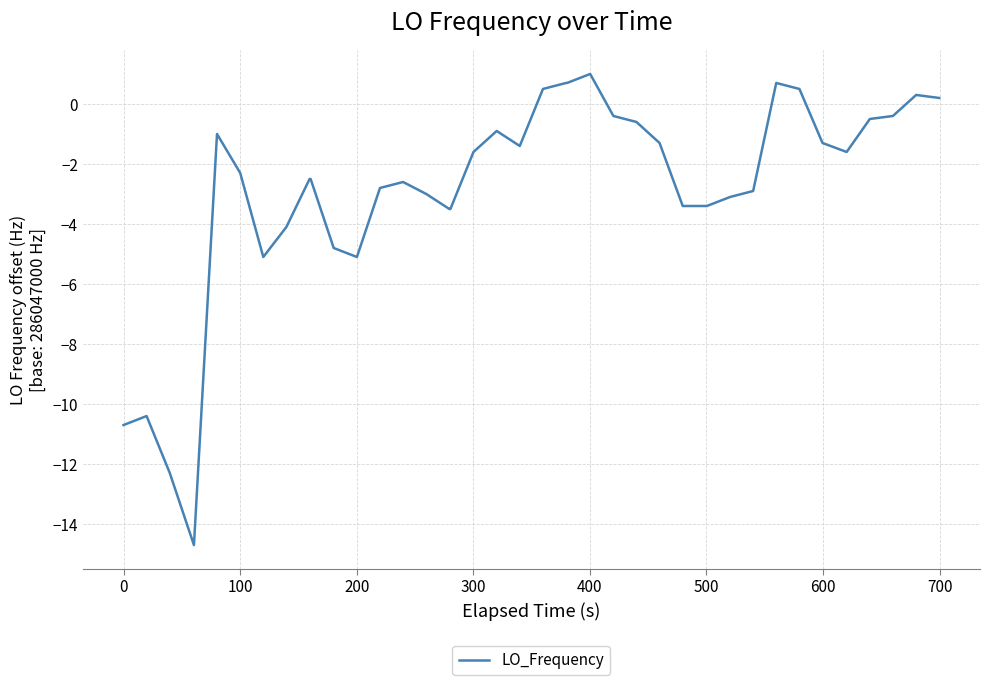

What is the greatest value displayed?

1.0